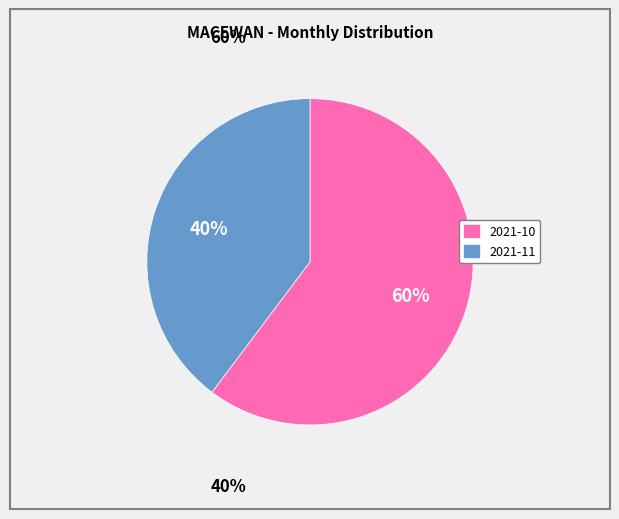

Rank the categories by value from highest to lowest.

2021-10, 2021-11